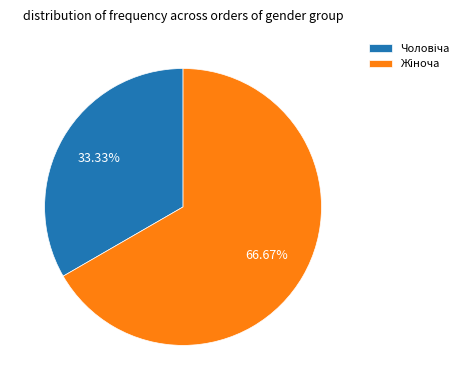

Is there any slice that represents more than half of the pie?

Yes